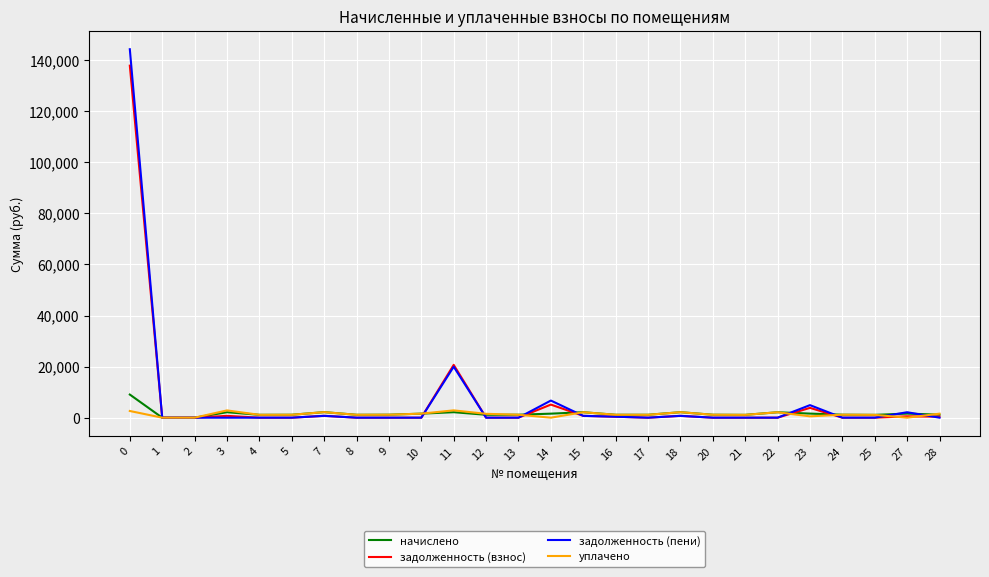

Which series has the largest range (max minus min)?

задолженность (пени)